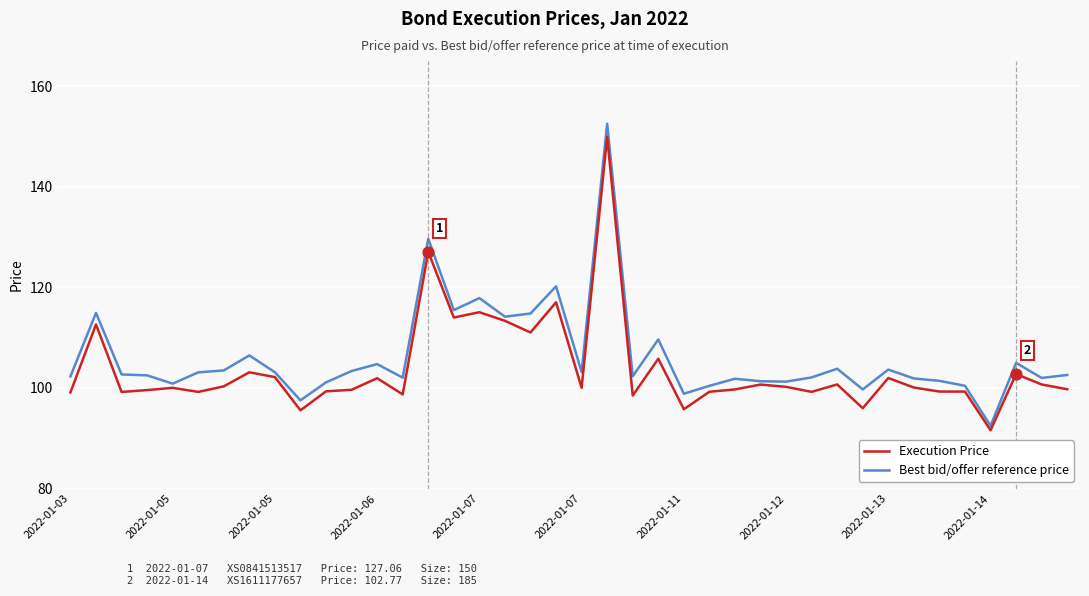

What is the minimum value shown in the chart?

91.6